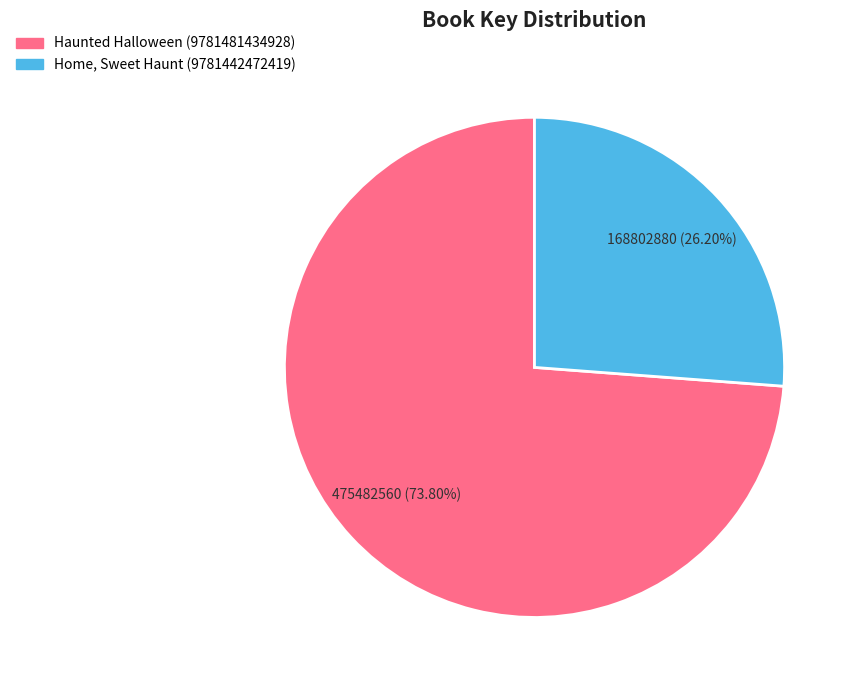

What percentage is the Home, Sweet Haunt (9781442472419) slice, to the nearest percent?

26%